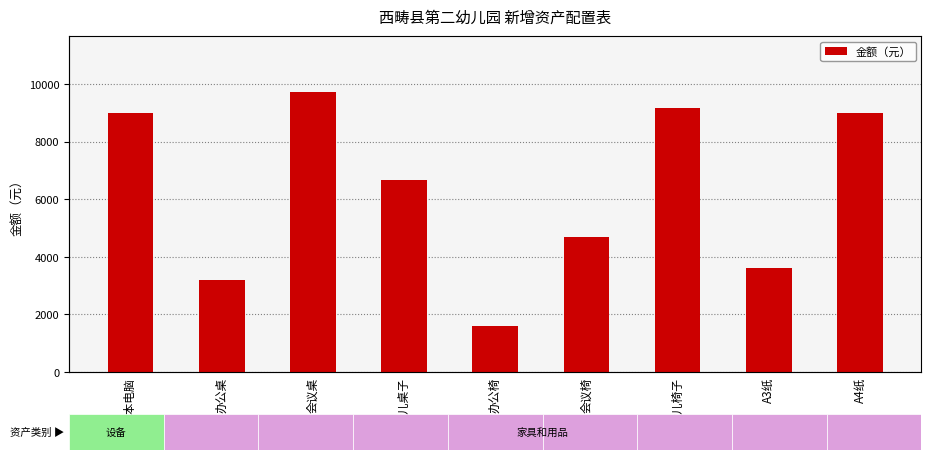

What is the difference between the maximum and minimum values?

8120